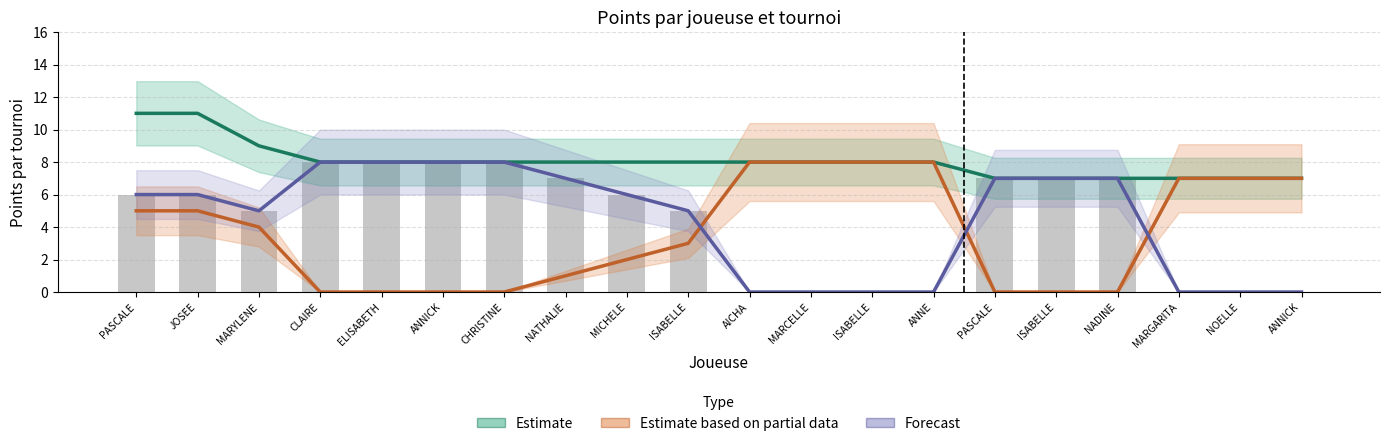

Which series has the largest range (max minus min)?

Estimate based on partial data